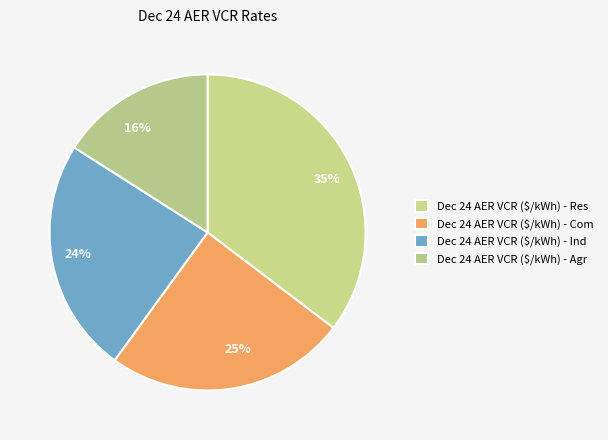

Is it true that 16% is 3% of the pie?

False